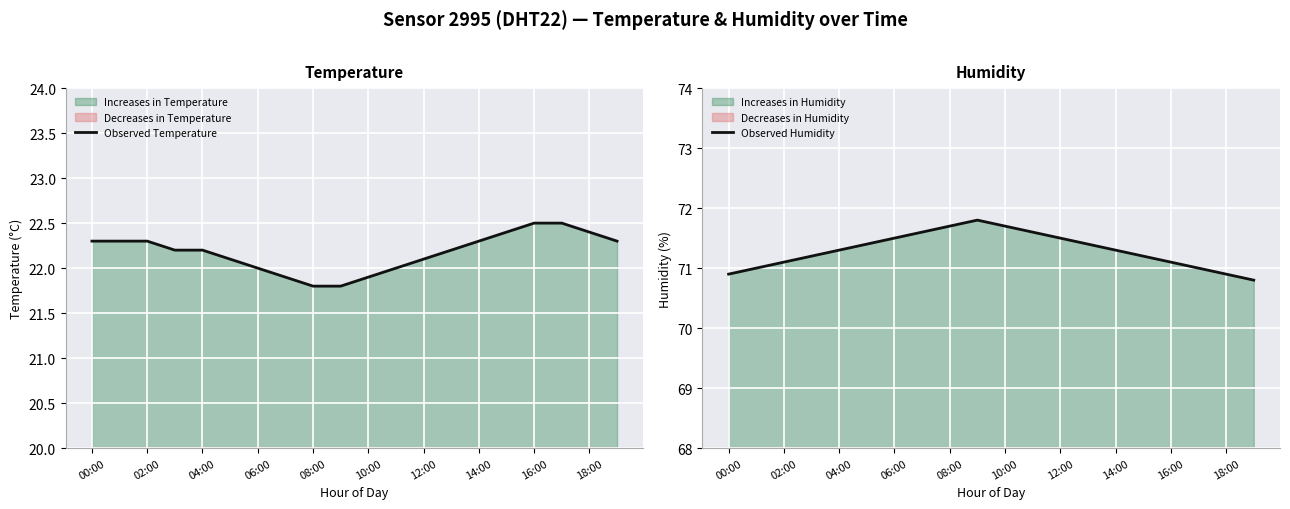

What is the sum of all Observed Temperature values?

443.5